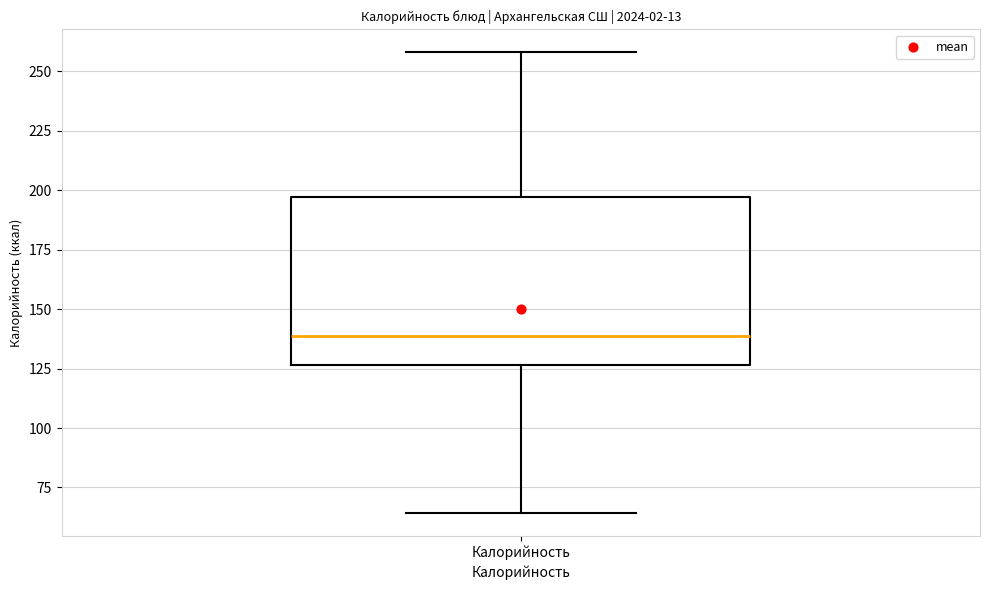

Transcribe this box plot: give where the median line is, the range the box spans, and where the two whiskers end, as read against the y-axis. The values are not printed on the chart, so give them approximately, as read against the axis.

median 140, box 125 to 195, whiskers 65 to 260